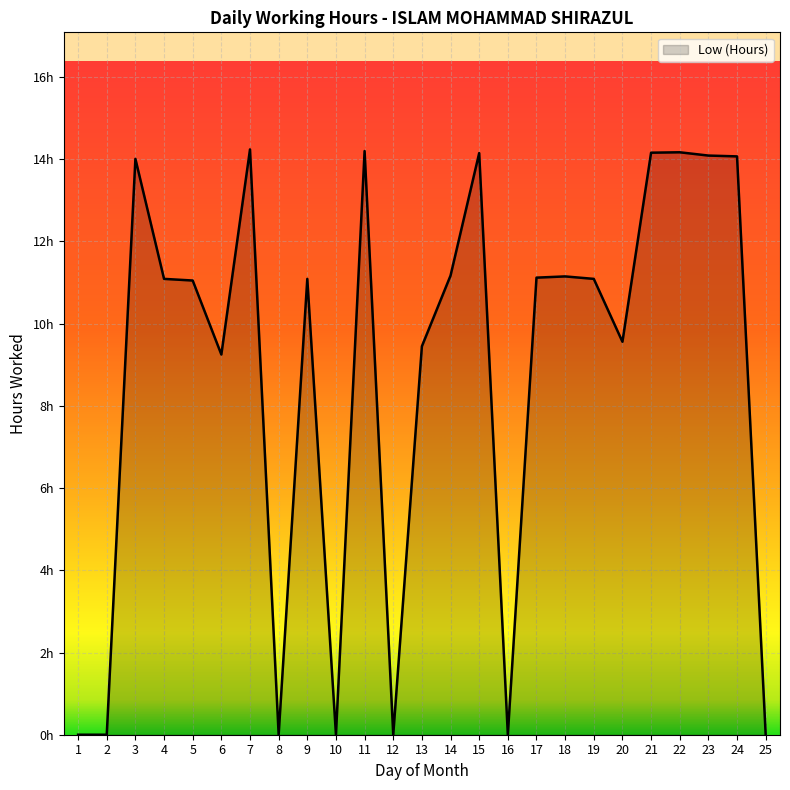

How many interior local valleys (lower than both neighbors) does the data have?

6